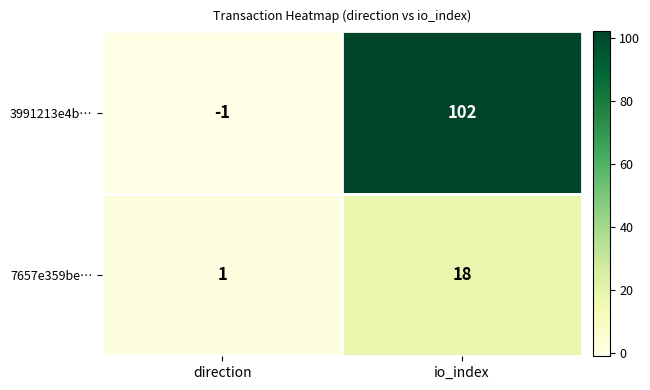

What is the greatest value displayed?

102